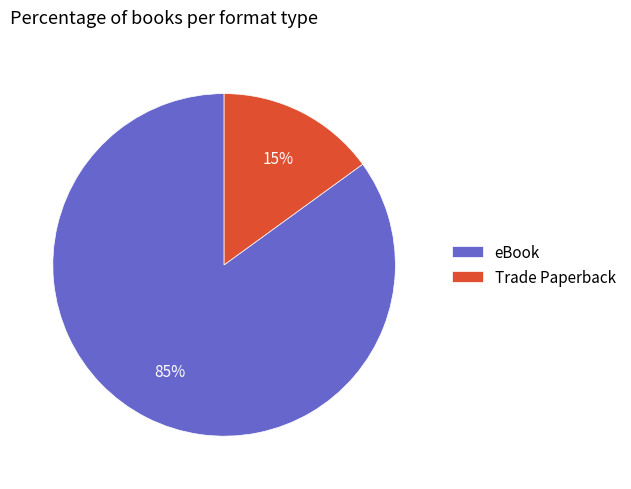

What percentage is the eBook slice, to the nearest percent?

85%